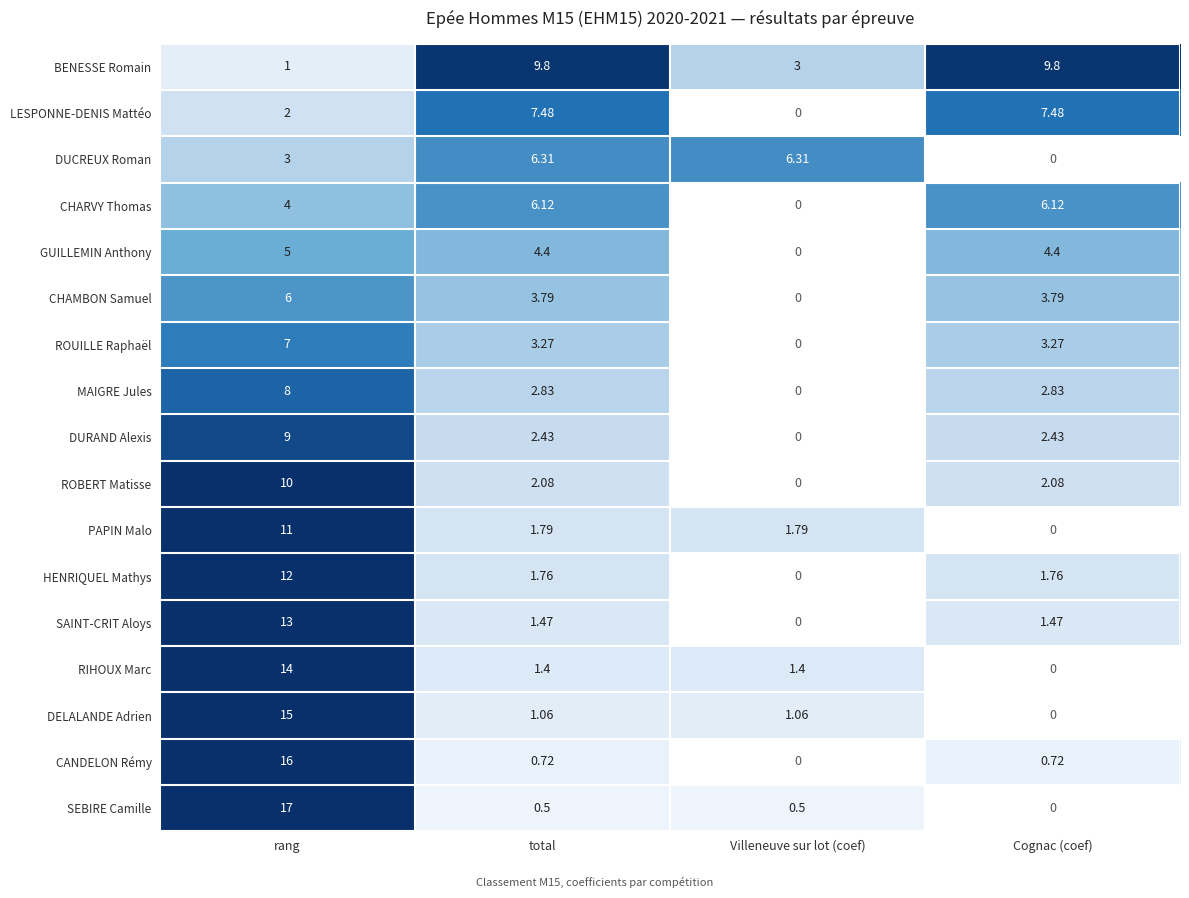

At which category is the sum across all series the highest?

rang